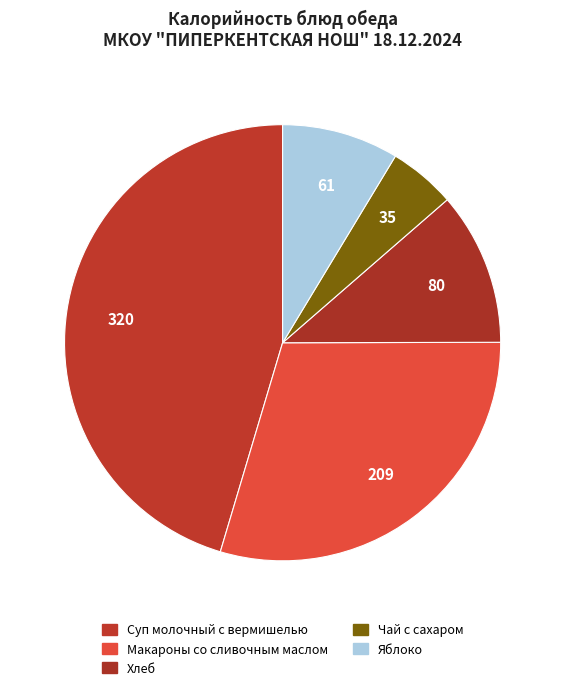

To the nearest percent, what is the difference between the Макароны со сливочным маслом and Чай с сахаром slice percentages?

25%